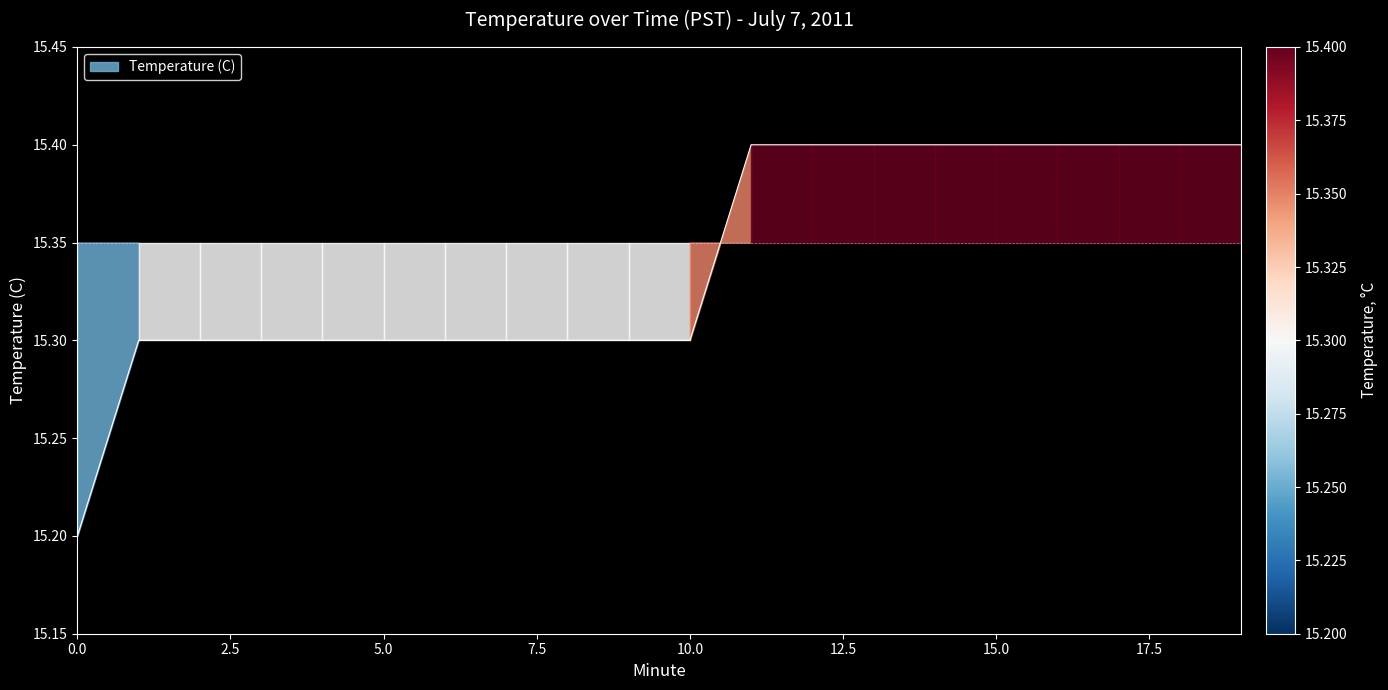

What is the ratio of the value at 9 to the value at 19?

1.0